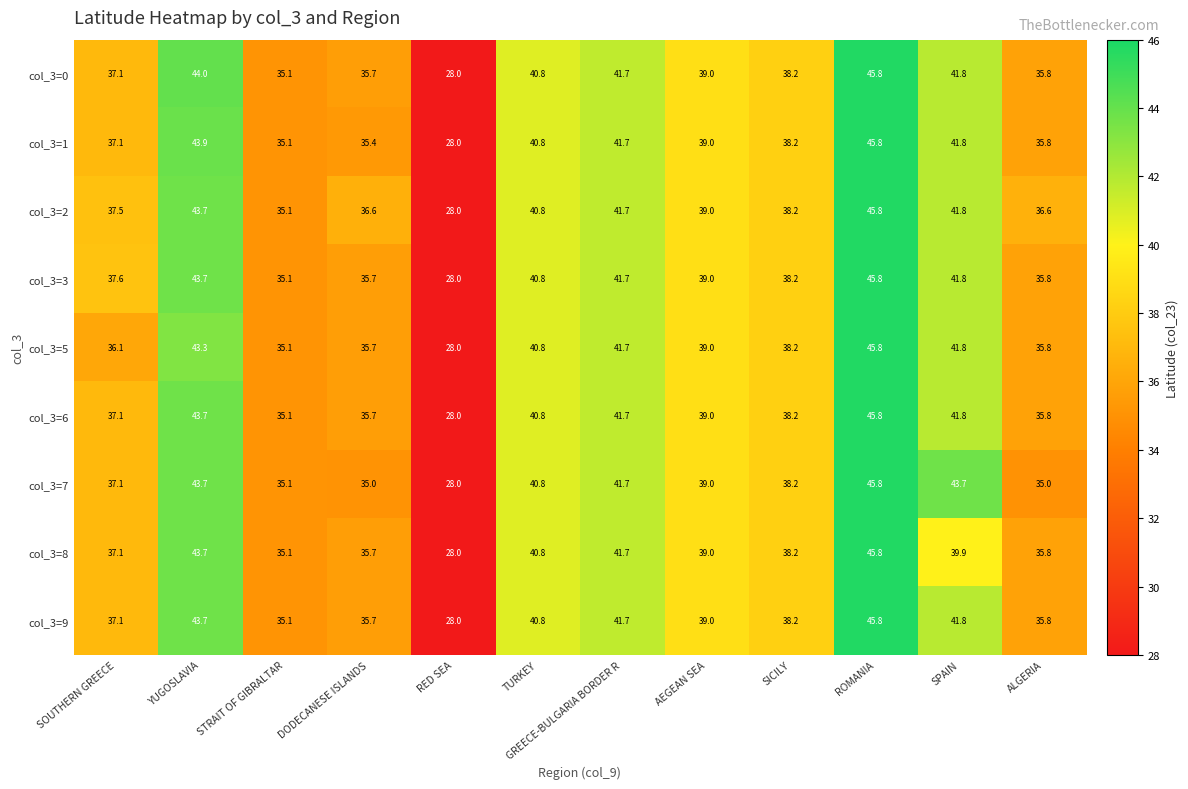

What is the difference between the highest and lowest values at YUGOSLAVIA?

0.7